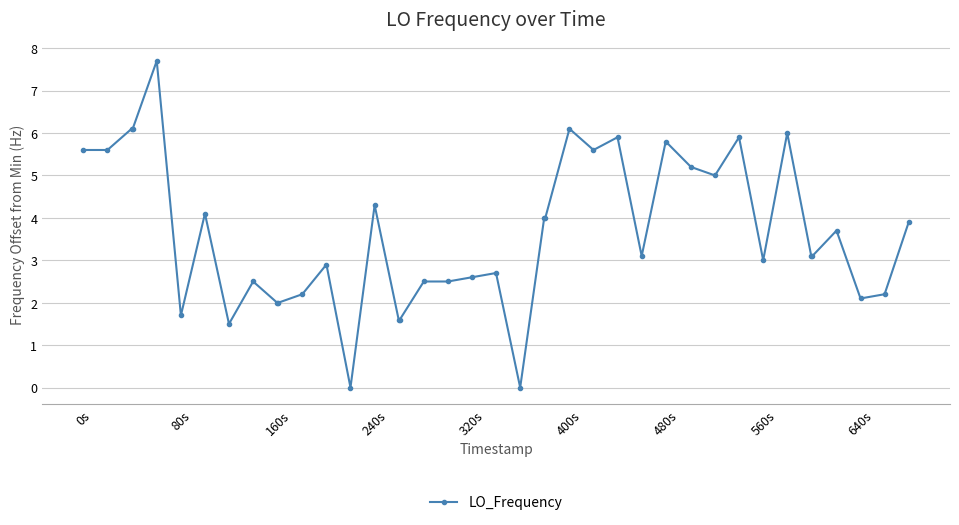

What is the difference between the maximum and minimum values?

7.7